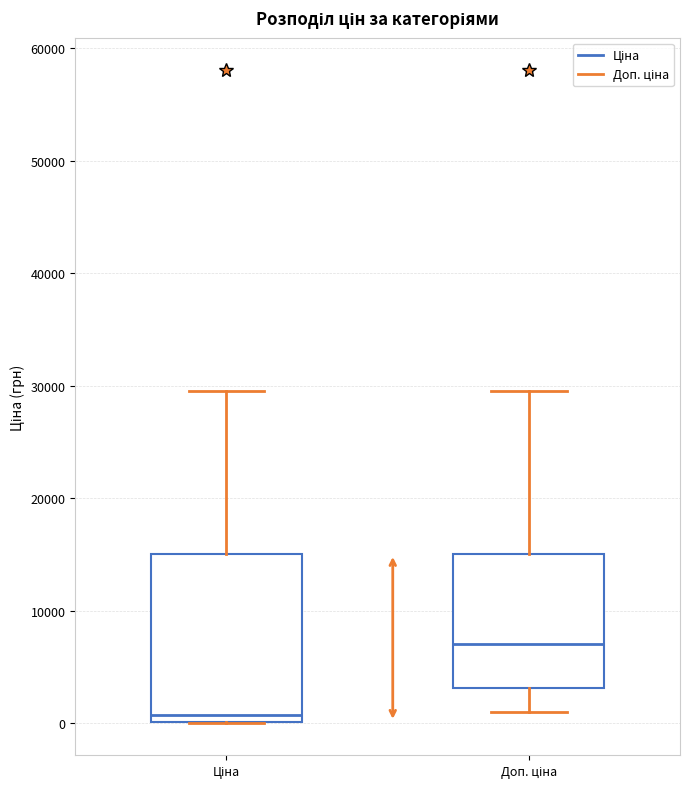

Reading left to right, transcribe this box plot: for each box, give where its median line is, the range the box spans, and where its two whiskers end, as read against the y-axis. The values are not printed on the chart, so give them approximately, as read against the axis.

Ціна: median 1000, box 0 to 15000, whiskers 0 to 30000
Доп. ціна: median 7000, box 3000 to 15000, whiskers 1000 to 30000